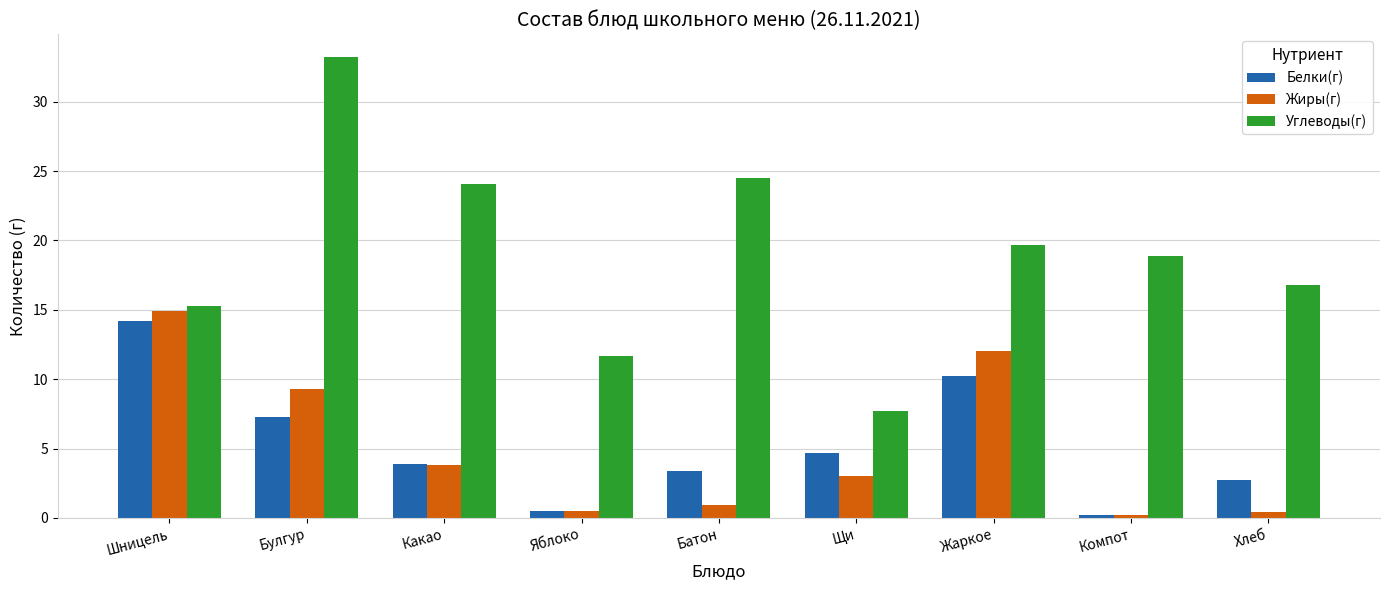

Read the Жиры(г) value at Шницель.

14.9